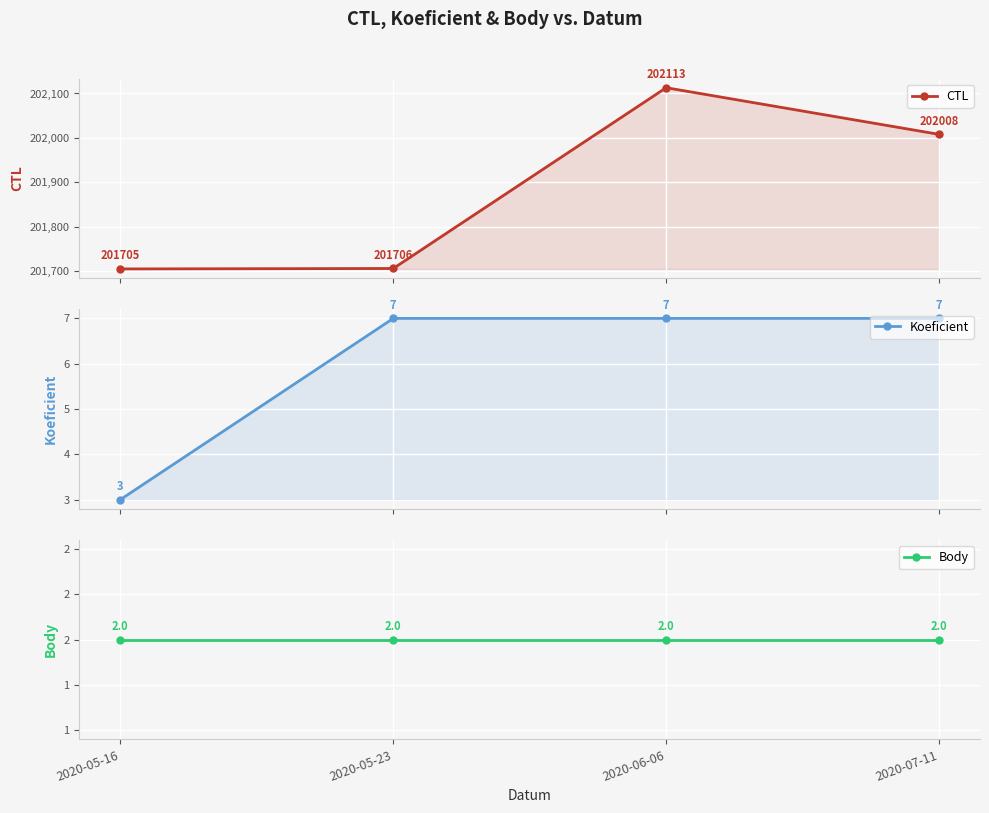

What is the total value across all series at 2020-06-06?

202122